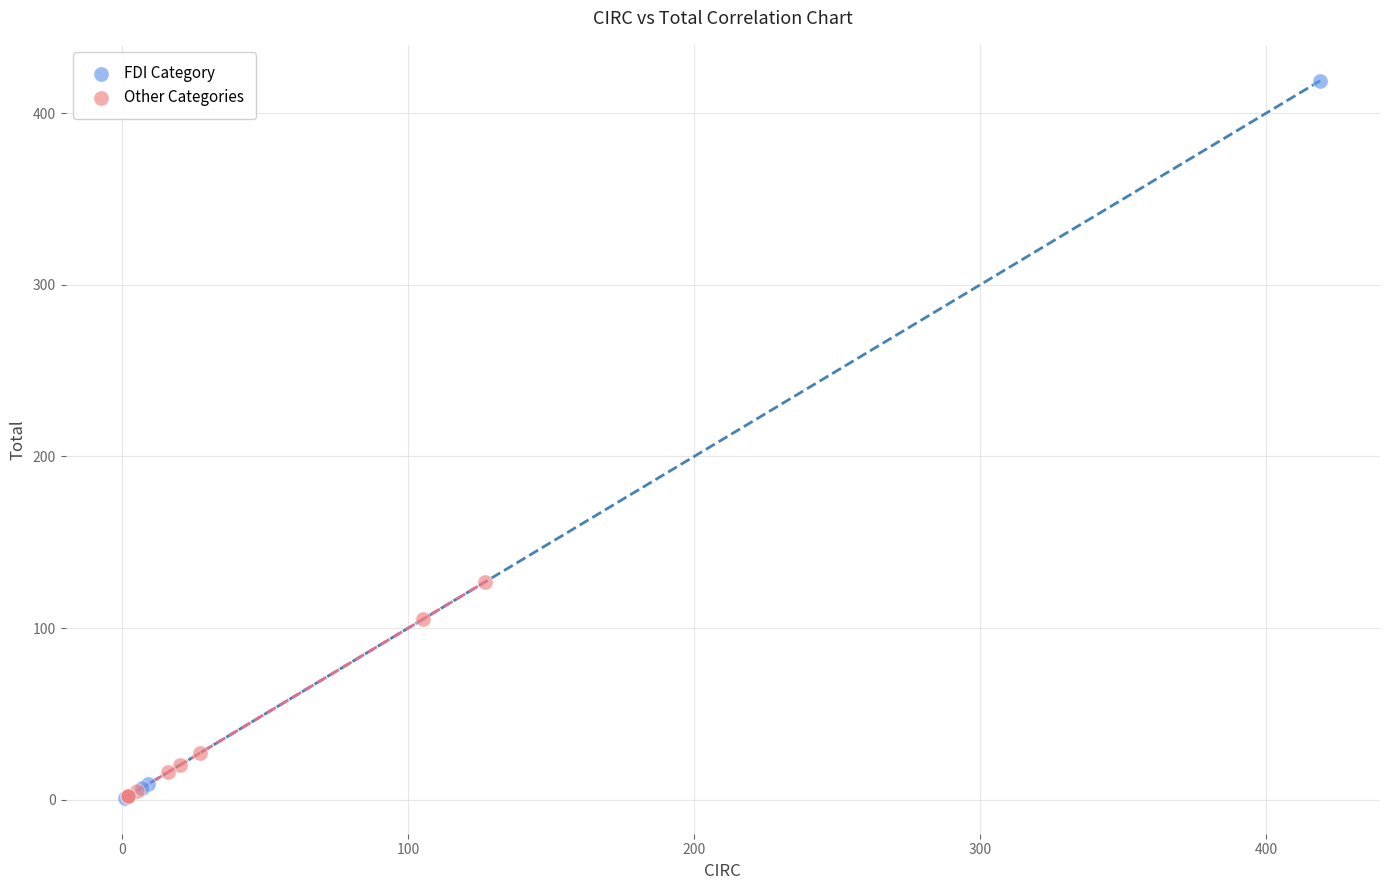

What are all the series names shown in the legend?

FDI Category, Other Categories